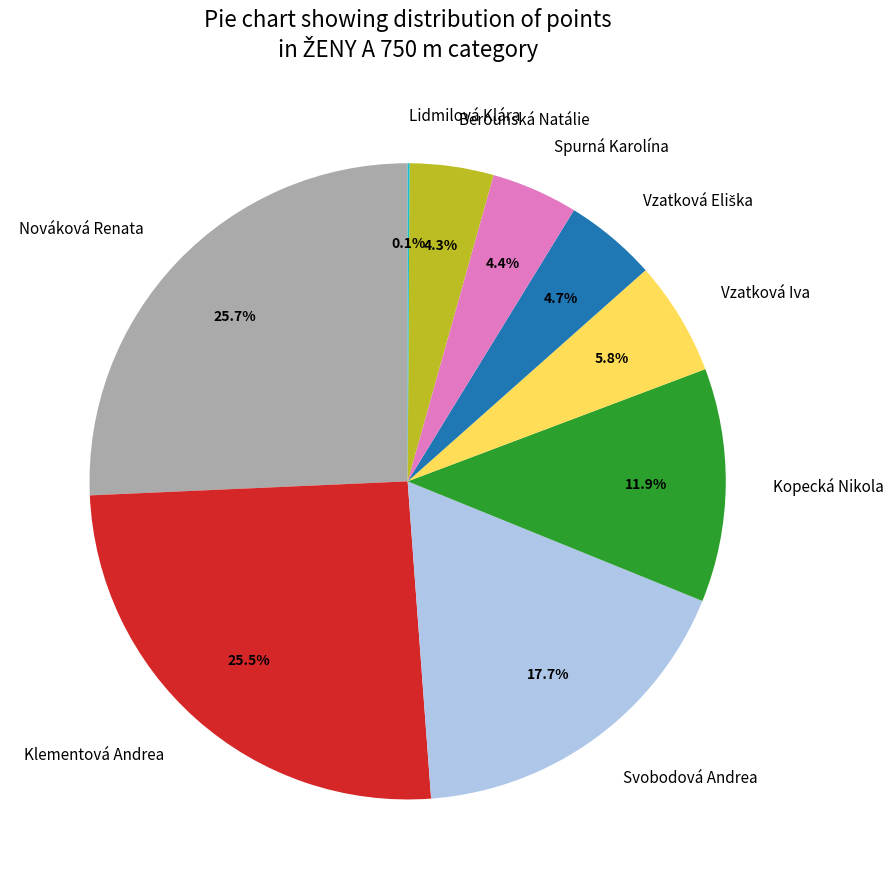

Is it true that Kopecká Nikola is 2% of the pie?

False